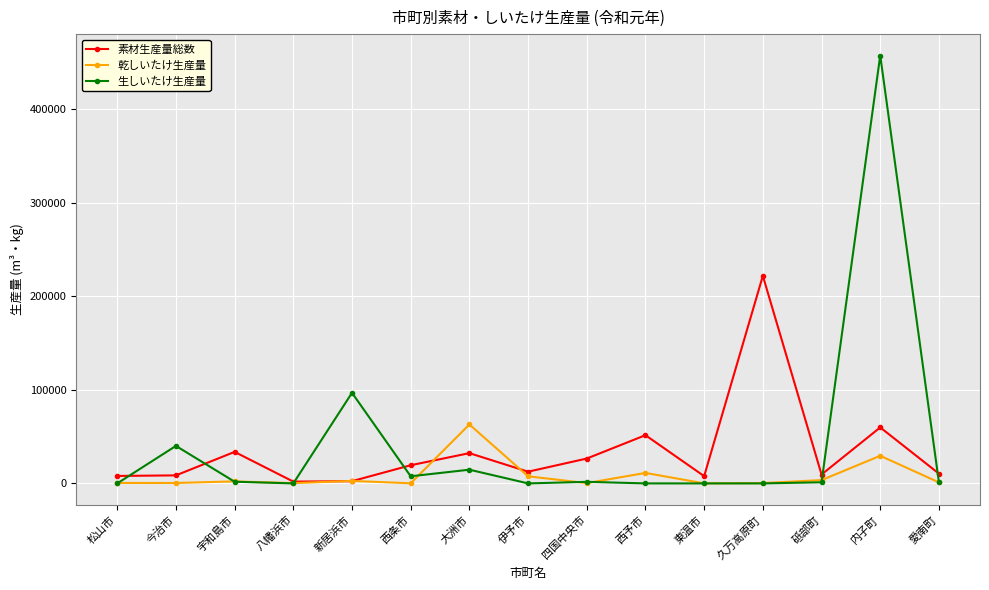

Read the 乾しいたけ生産量 value at 新居浜市, to the nearest 10.

2650